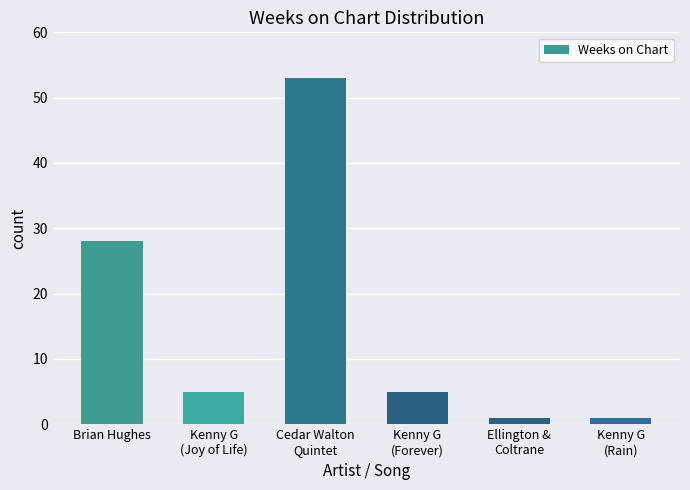

Does the chart contain stacked bars?

No